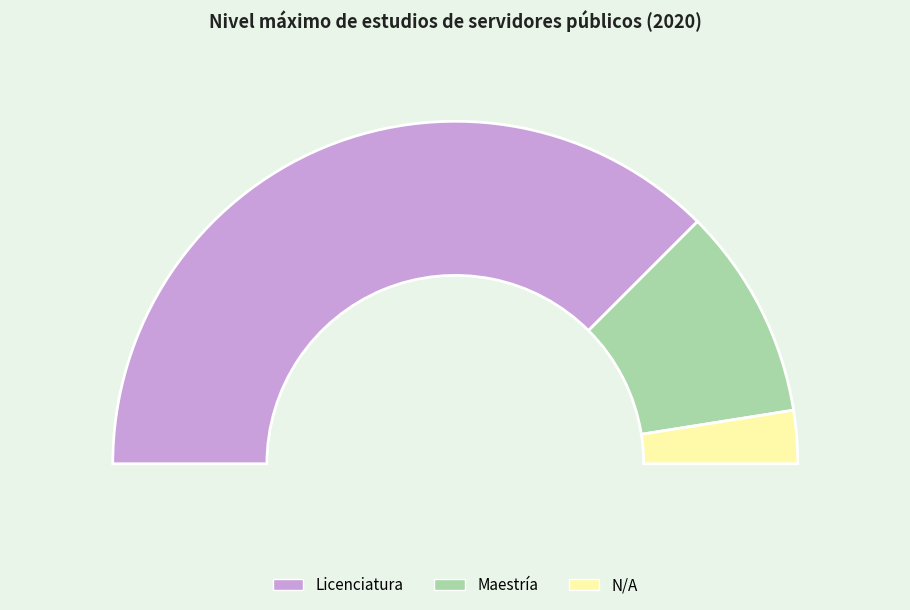

How many slices are in this pie chart?

3